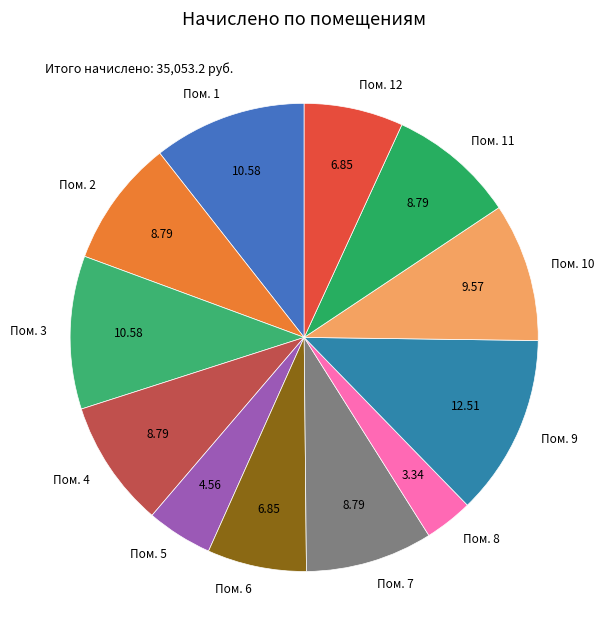

Does Пом. 10 represent more than half of the total?

No